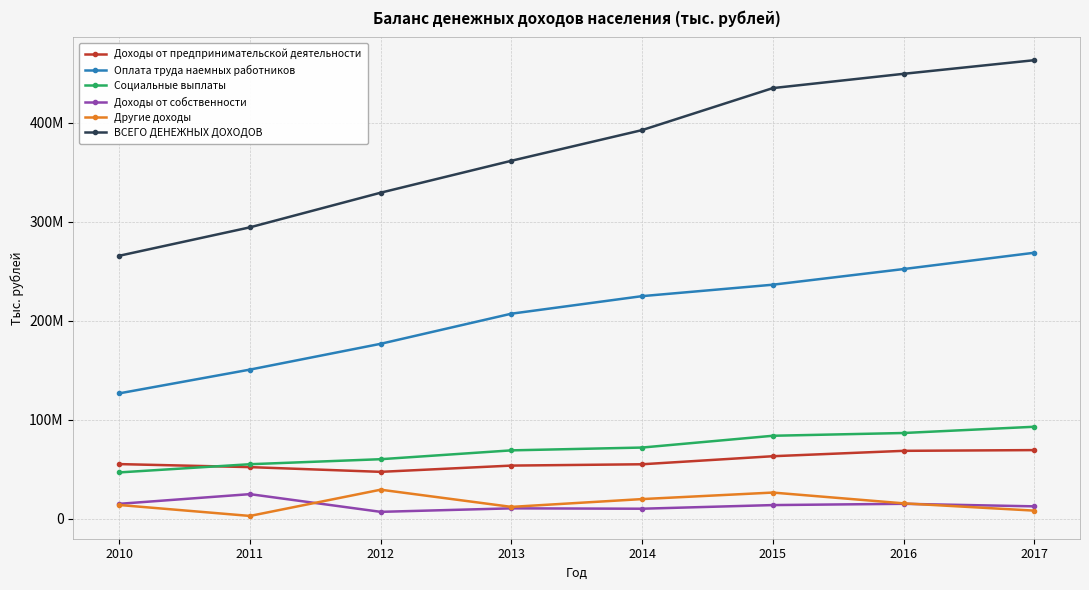

Reading left to right, transcribe all the data shown in this chart.

Доходы от предпринимательской деятельности: 2010=55231780	2011=52179882	2012=47410838	2013=53724985	2014=55055251	2015=63181971	2016=68615428	2017=69361458
Оплата труда наемных работников: 2010=126629913	2011=150607127	2012=176650205	2013=207038517	2014=224757307	2015=236293190	2016=252090557	2017=268548185
Социальные выплаты: 2010=46821447	2011=55103874	2012=60171280	2013=69094133	2014=71928515	2015=83825487	2016=86611243	2017=92921573
Доходы от собственности: 2010=15128273	2011=24904366	2012=7038945	2013=10571718	2014=10187159	2015=13864759	2016=15149972	2017=12585649
Другие доходы: 2010=13957934	2011=2909169	2012=29388764	2013=12035517	2014=19919371	2015=26500200	2016=15618645	2017=8270159
ВСЕГО ДЕНЕЖНЫХ ДОХОДОВ: 2010=265503751	2011=294202428	2012=329161993	2013=361384844	2014=392341422	2015=434735057	2016=449146786	2017=462901847